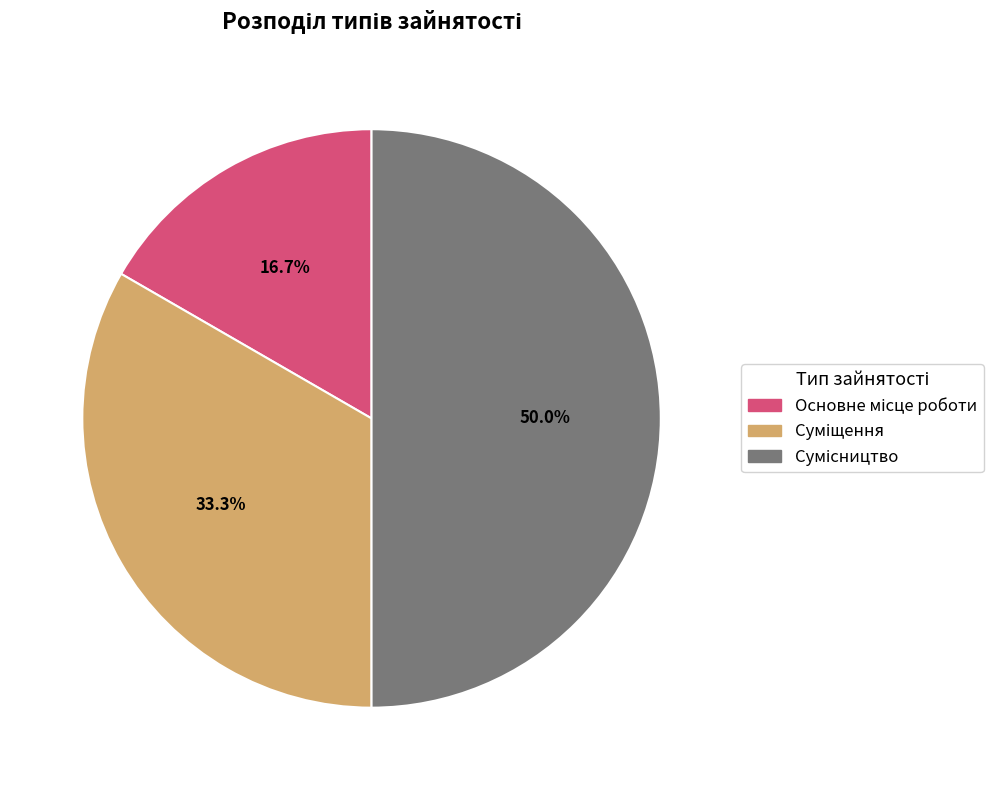

Rank the categories by value from lowest to highest.

Основне місце роботи, Суміщення, Сумісництво